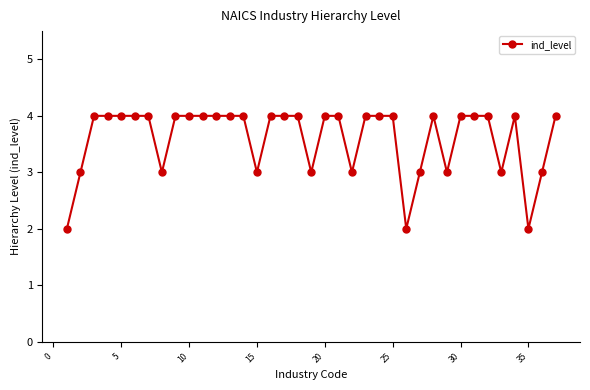

What is the greatest value displayed?

4